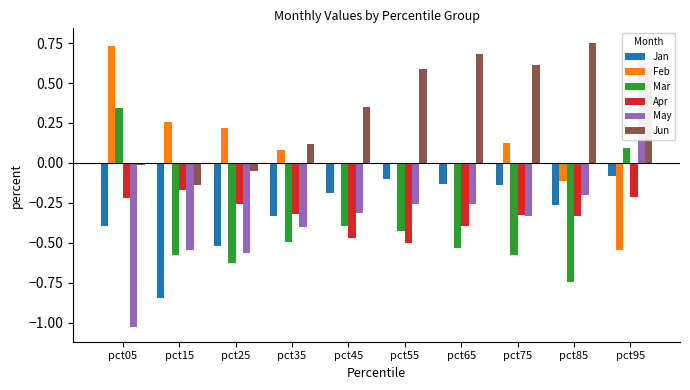

What is the sum of all Jan values?

-3.0